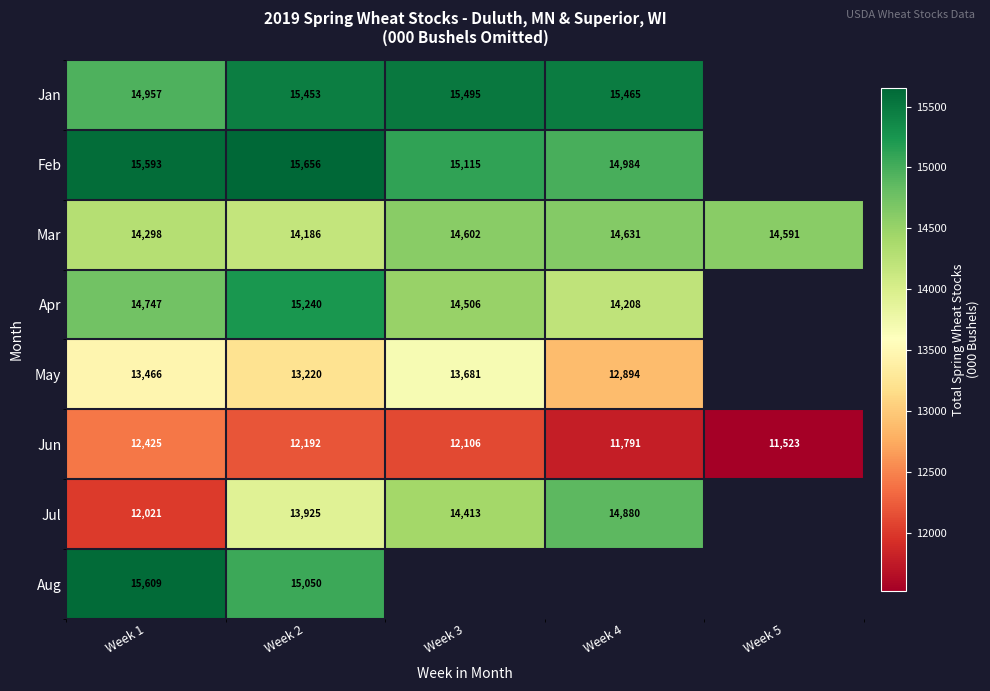

What is the spread (max minus min) of values at Week 4?

3674.0